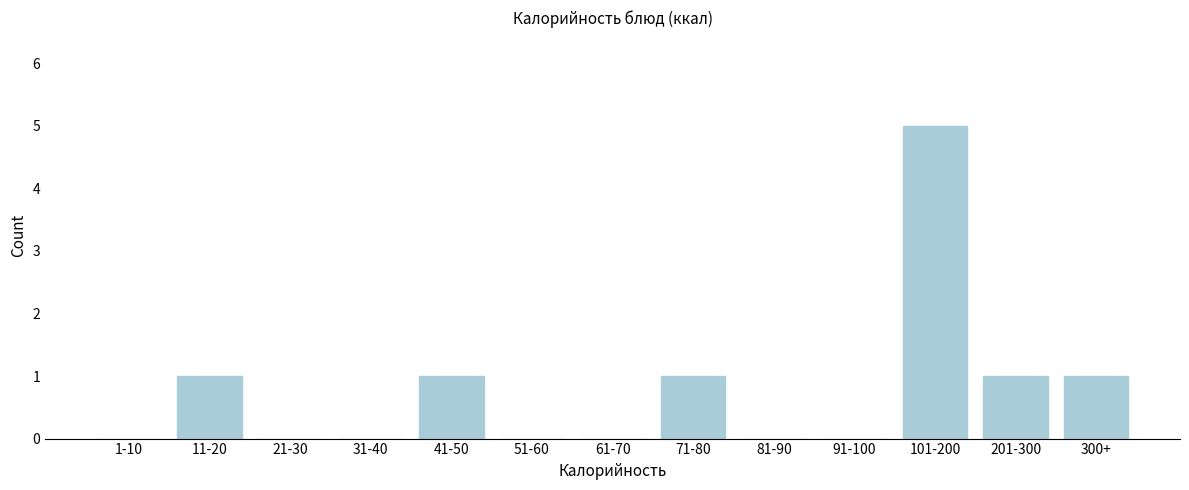

Reading left to right, list all the values displayed in this chart.

1-10=0	11-20=1	21-30=0	31-40=0	41-50=1	51-60=0	61-70=0	71-80=1	81-90=0	91-100=0	101-200=5	201-300=1	300+=1